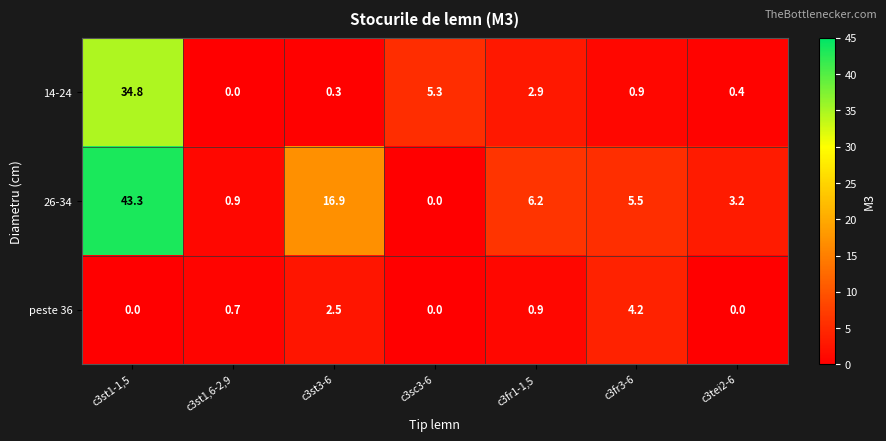

Rank the series by their average value, from highest to lowest.

26-34, 14-24, peste 36